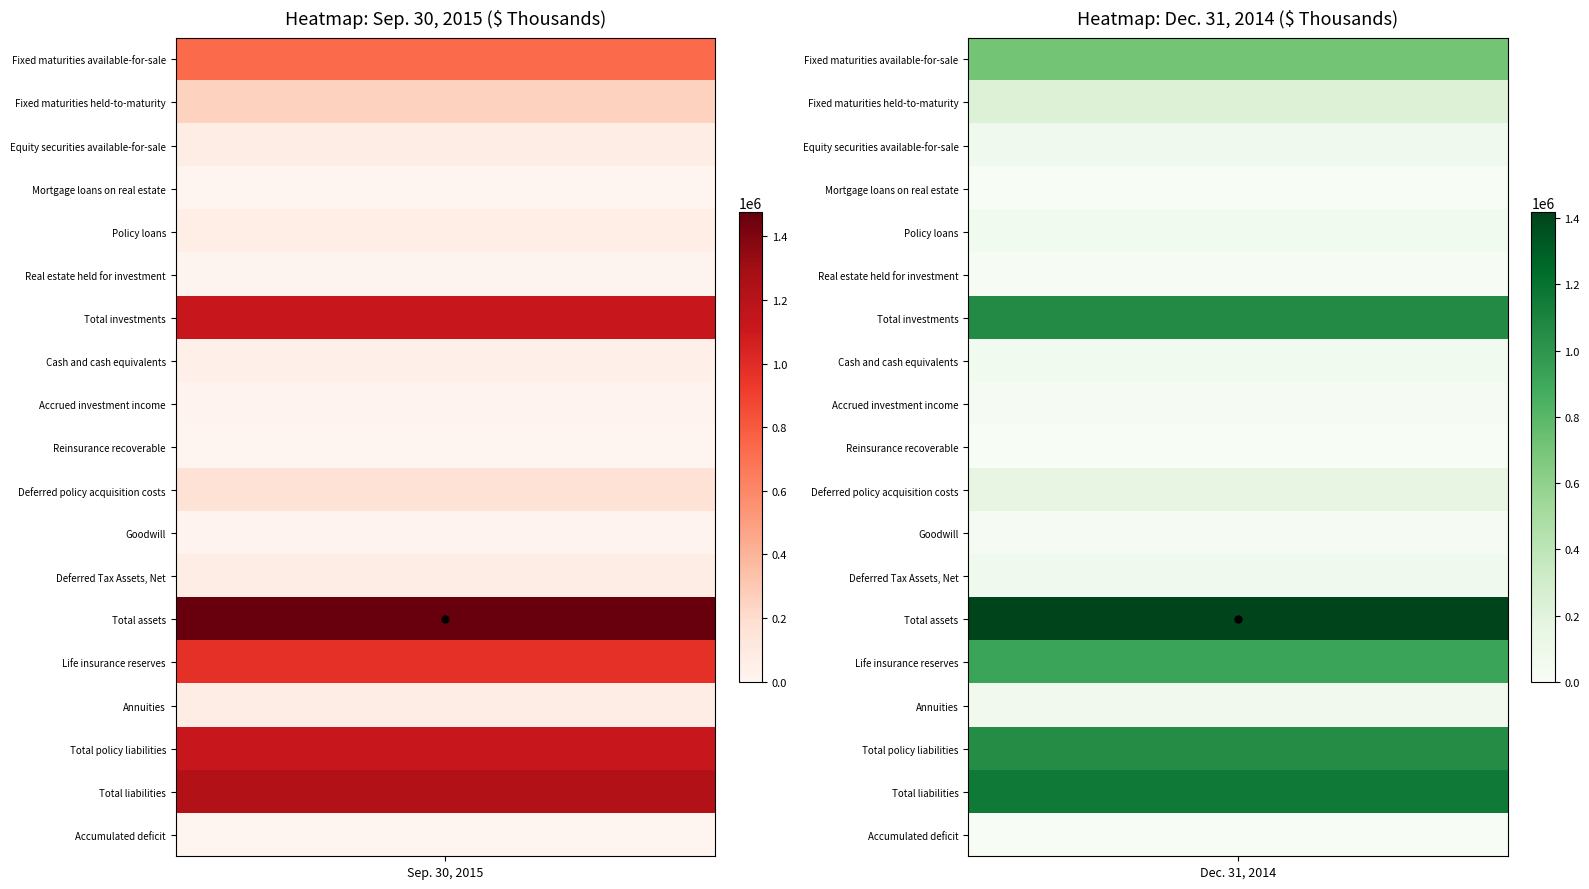

What is the difference between the maximum and minimum values in the Annuities series?

3762